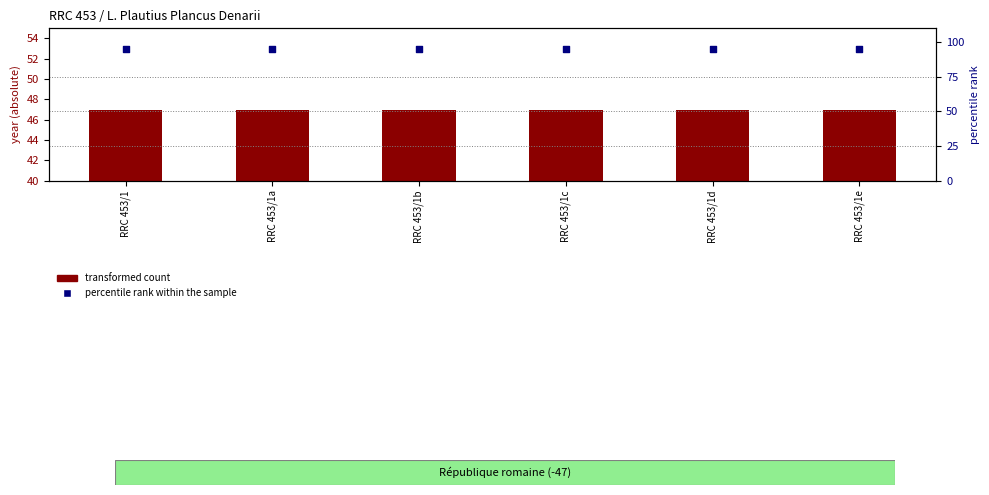

Which series has the largest Y range (max minus min)?

transformed count